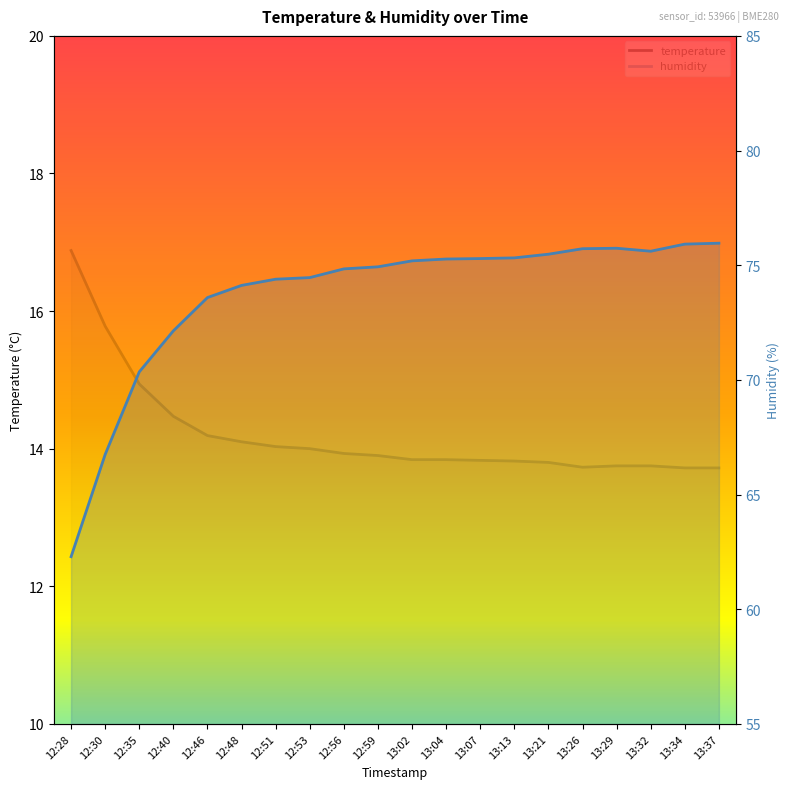

Which series has the largest total across all categories?

humidity